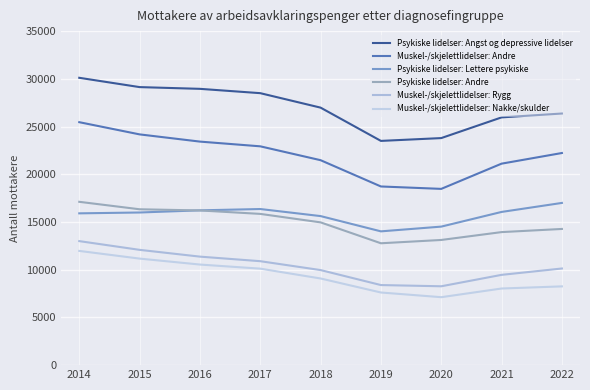

What is the maximum value shown in the chart?

30108